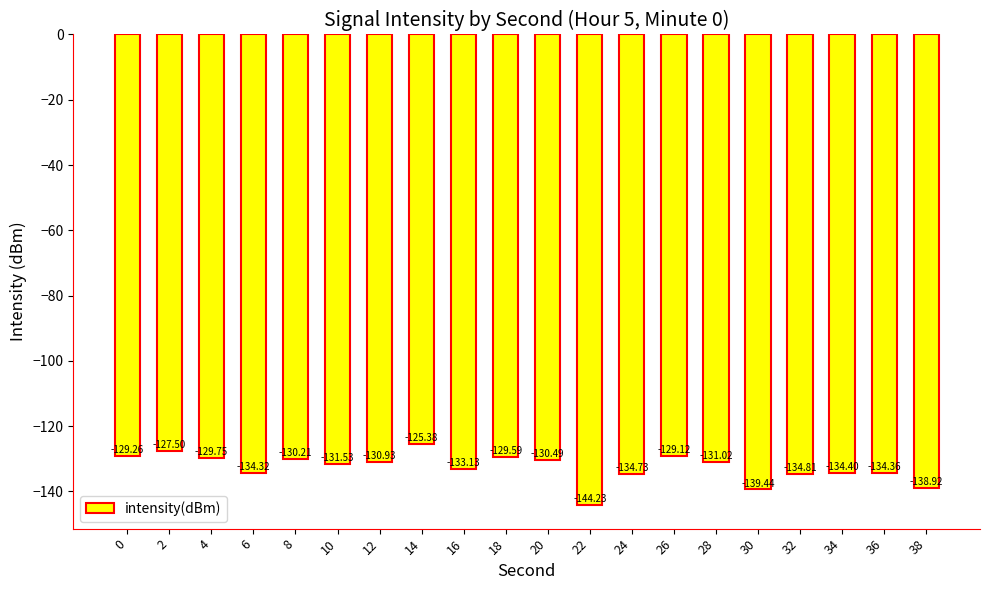

Are the bars horizontal?

No